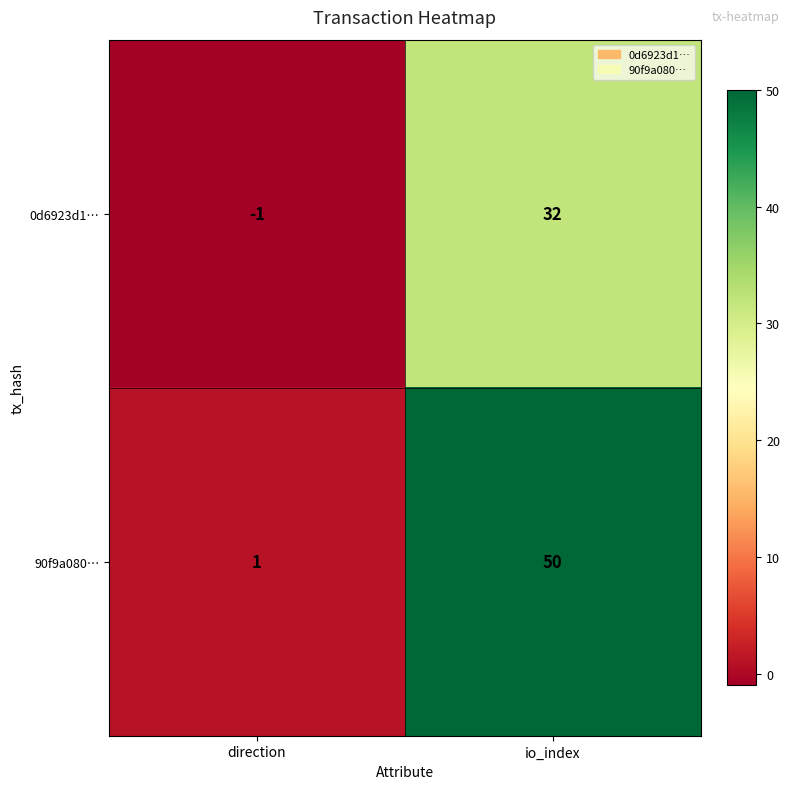

Reading right to left, what are all the values shown in this chart?

0d6923d1…: 32	-1
90f9a080…: 50	1